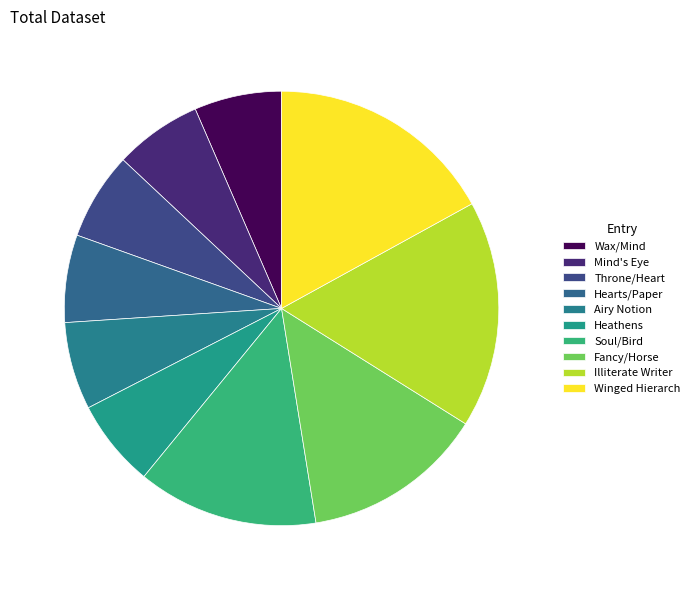

To the nearest percent, what is the difference between the largest and smallest slice percentages?

10%